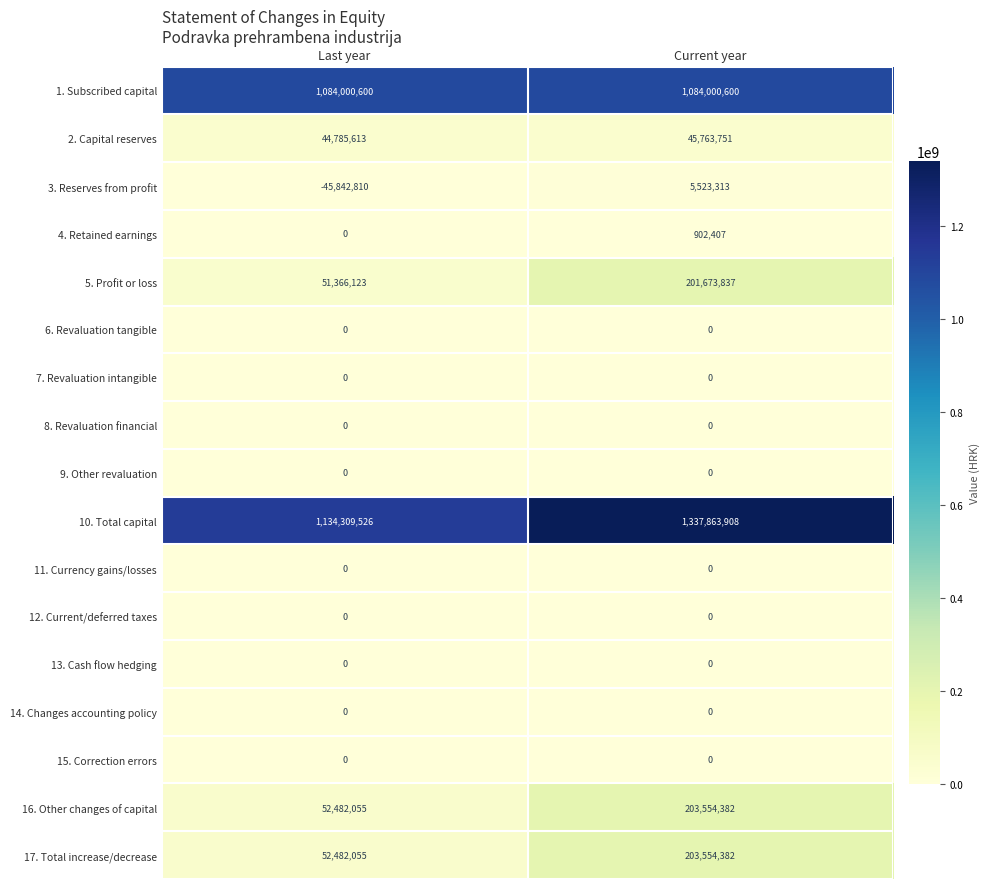

Is it true that 13. Cash flow hedging equals 0 at Current year?

True